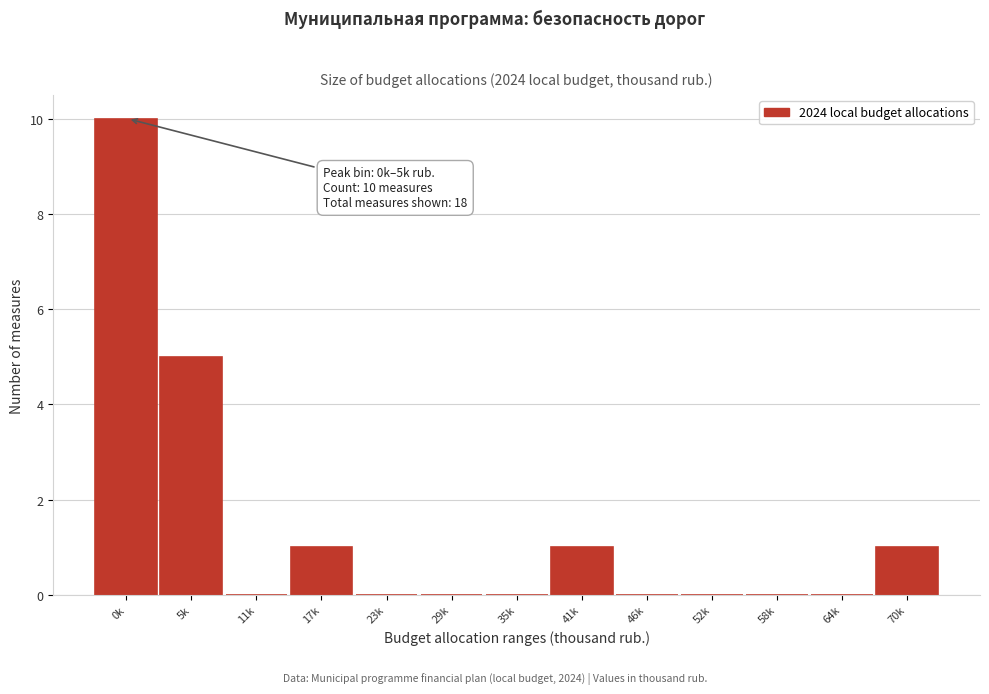

Reading left to right, list all the values displayed in this chart.

0k=10	5k=5	11k=0	17k=1	23k=0	29k=0	35k=0	41k=1	46k=0	52k=0	58k=0	64k=0	70k=1